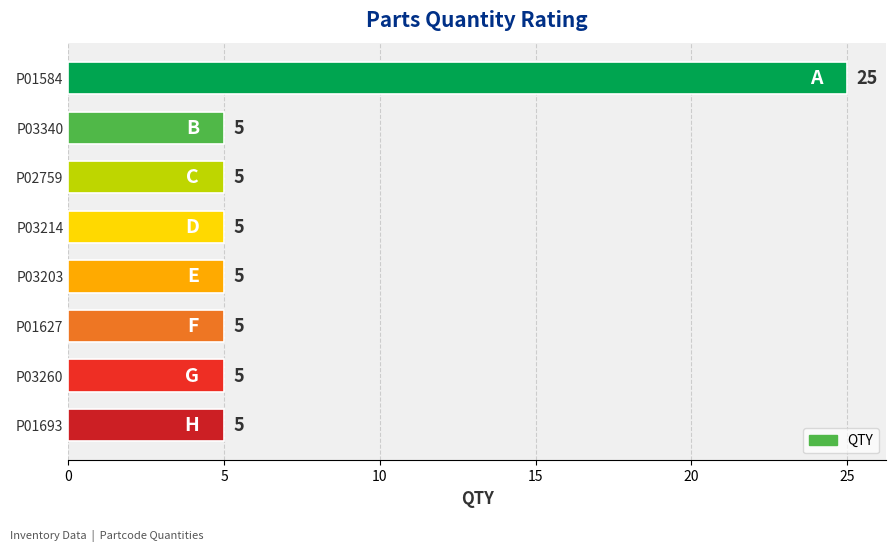

How many data points are above 5?

1